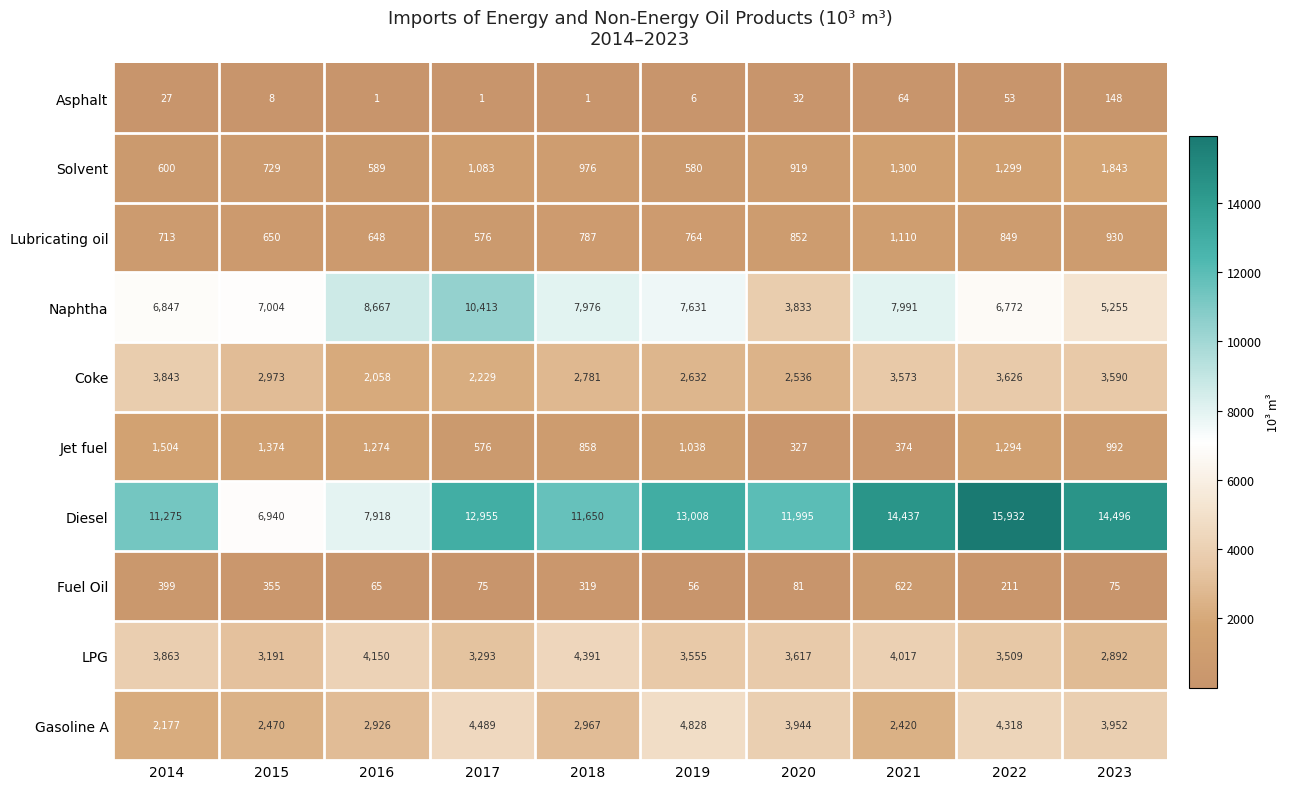

What is the difference between the Asphalt values at 2015 and 2014?

19